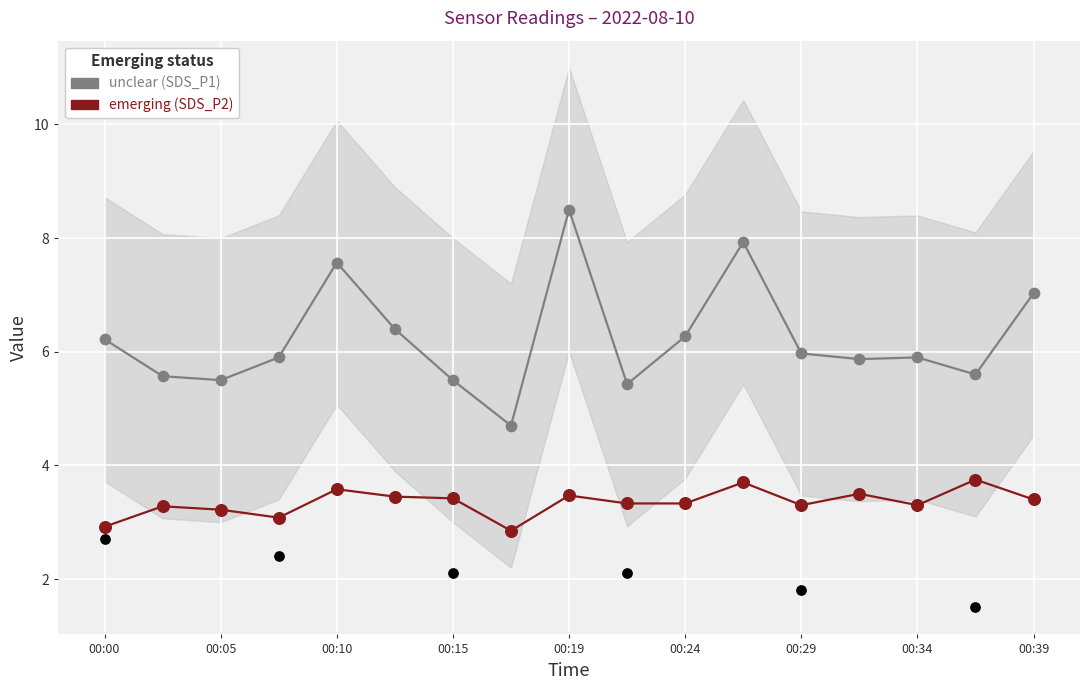

Which series has the largest total across all categories?

SDS_P1